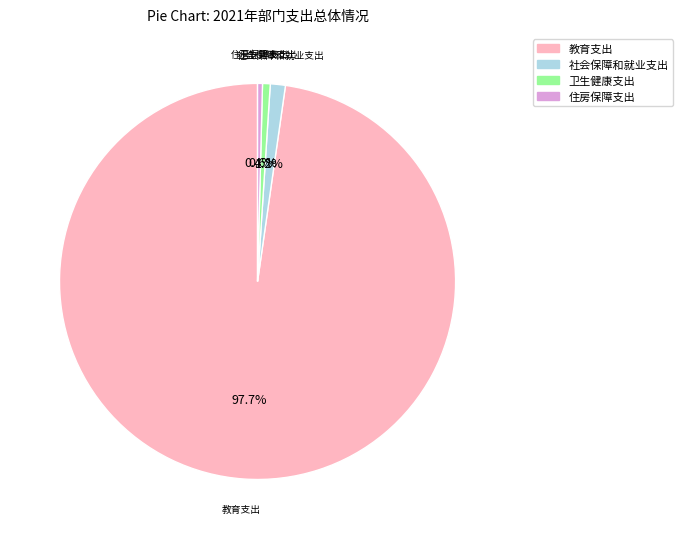

Count the number of slices in the pie.

4